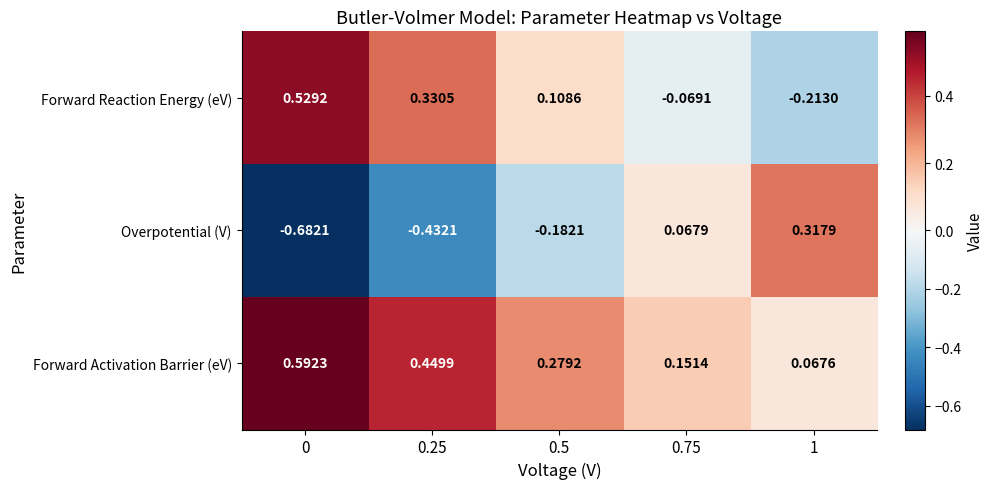

Which series has the widest spread of values?

Overpotential (V)